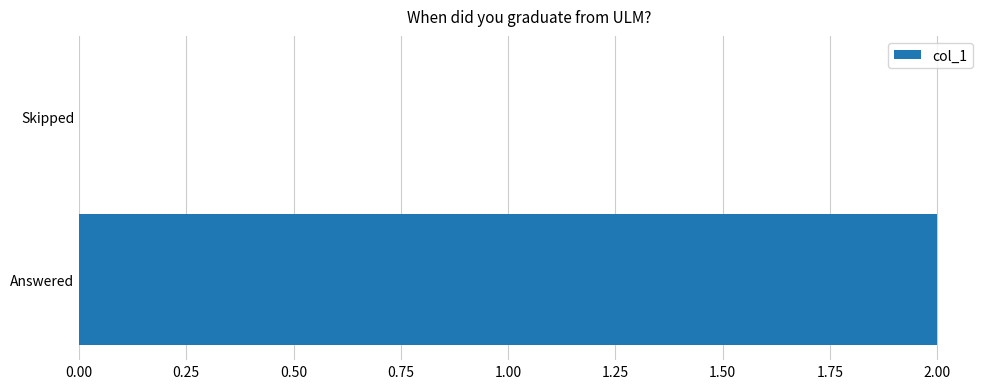

The chart shows a value of 1 at Skipped. True or false?

False